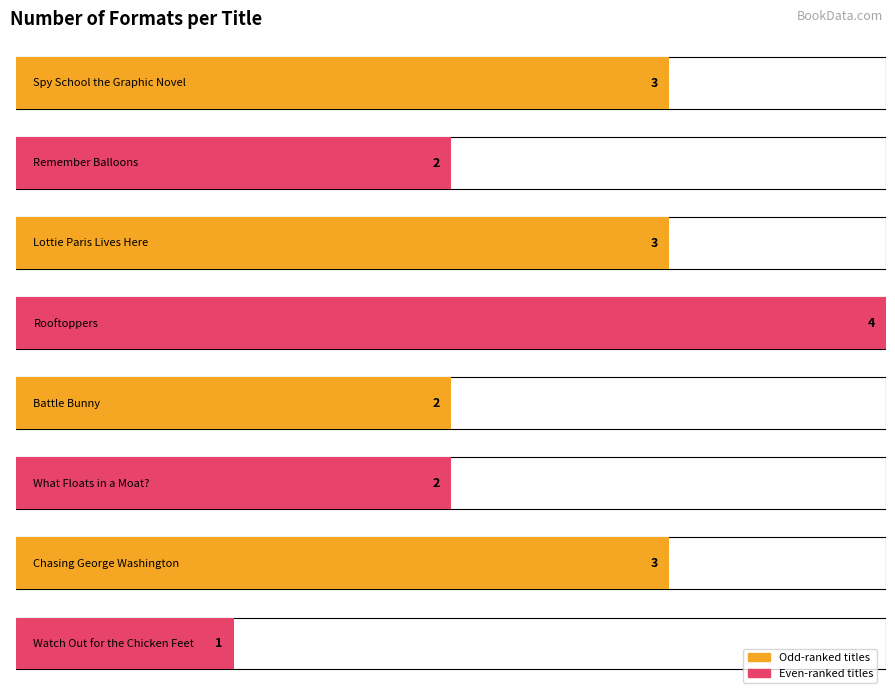

How many bars are there in total?

8